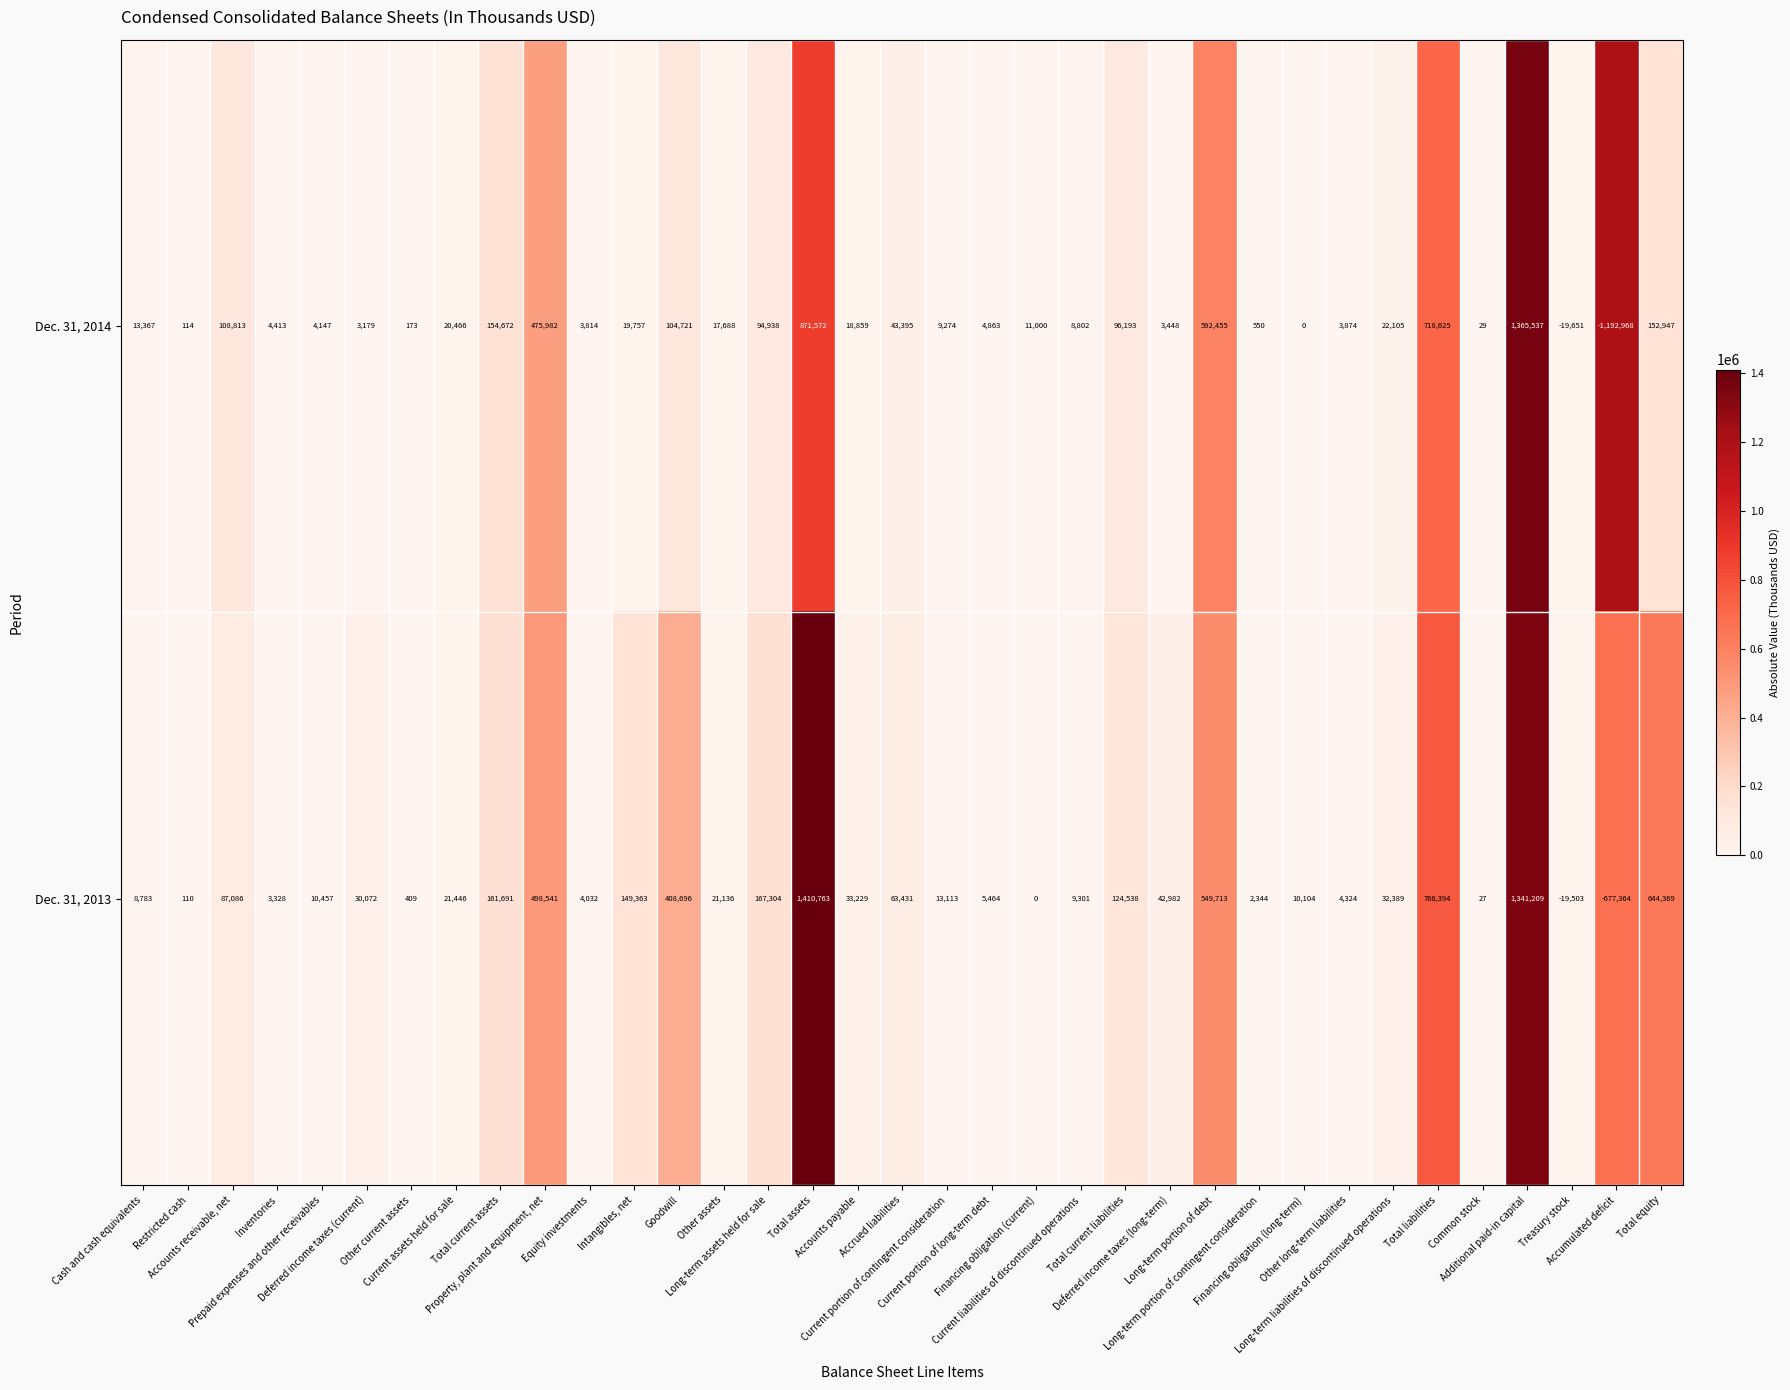

Which series has the largest total across all categories?

Dec. 31, 2013